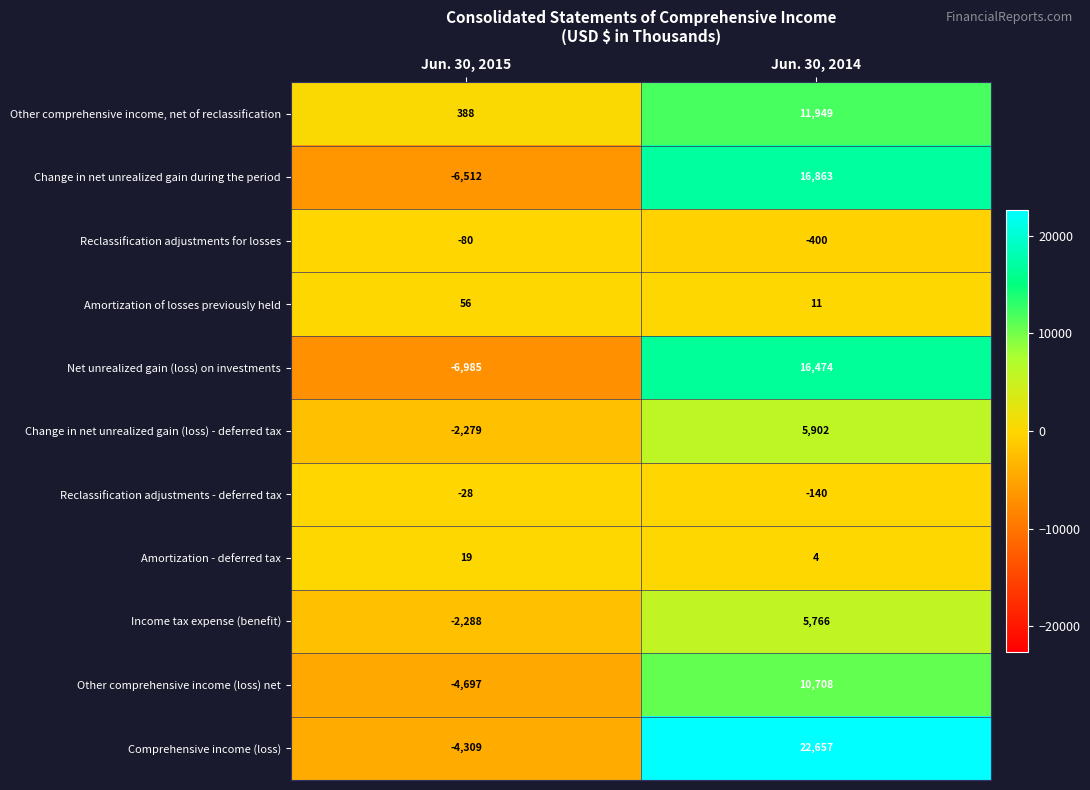

How many series are shown in this chart?

11